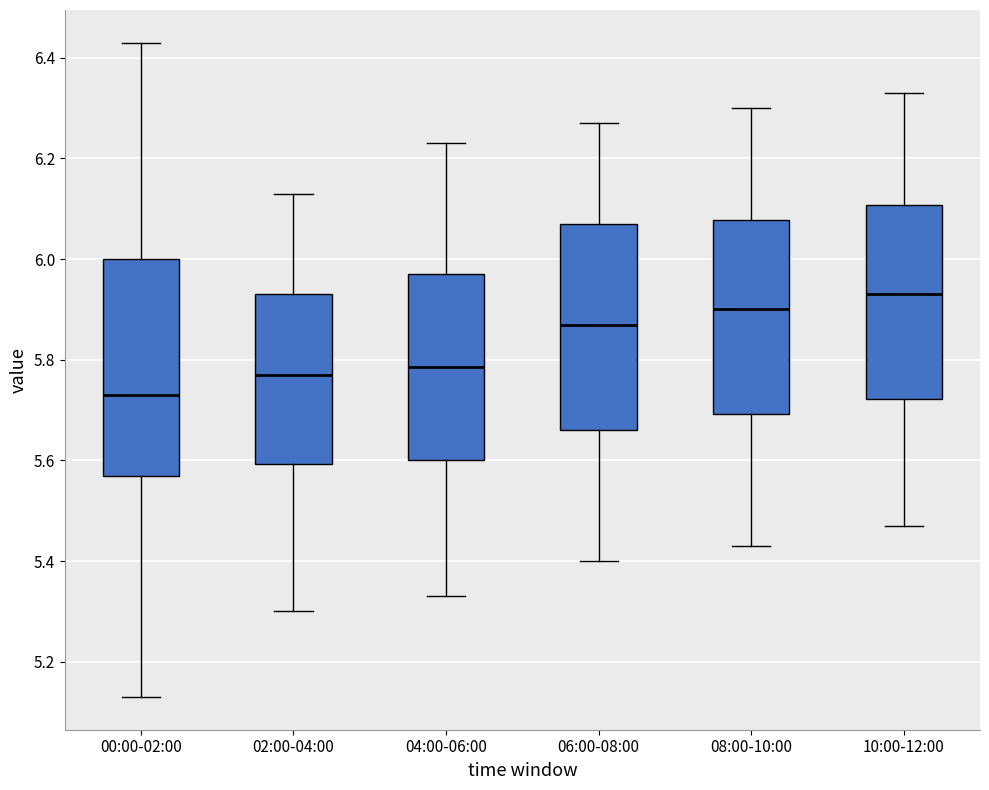

Reading left to right, transcribe this box plot: for each box, give where its median line is, the range the box spans, and where its two whiskers end, as read against the y-axis. The values are not printed on the chart, so give them approximately, as read against the axis.

00:00-02:00: median 5.74, box 5.58 to 6.00, whiskers 5.14 to 6.44
02:00-04:00: median 5.78, box 5.60 to 5.94, whiskers 5.30 to 6.14
04:00-06:00: median 5.78, box 5.60 to 5.98, whiskers 5.34 to 6.24
06:00-08:00: median 5.88, box 5.66 to 6.08, whiskers 5.40 to 6.28
08:00-10:00: median 5.90, box 5.70 to 6.08, whiskers 5.44 to 6.30
10:00-12:00: median 5.94, box 5.72 to 6.10, whiskers 5.48 to 6.34